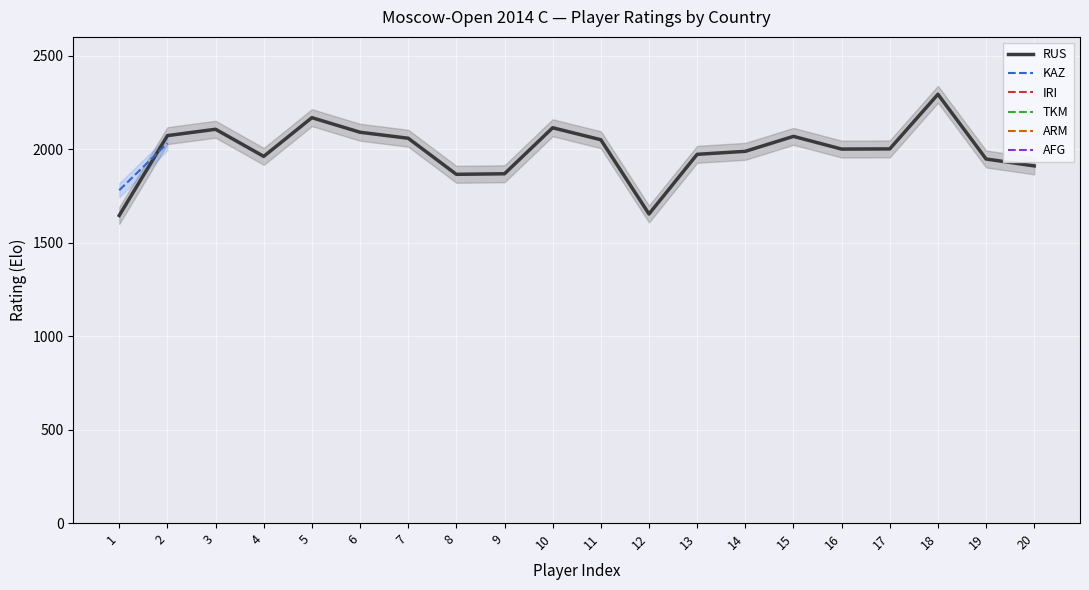

The value of KAZ at 2 is 2791.2. True or false?

False